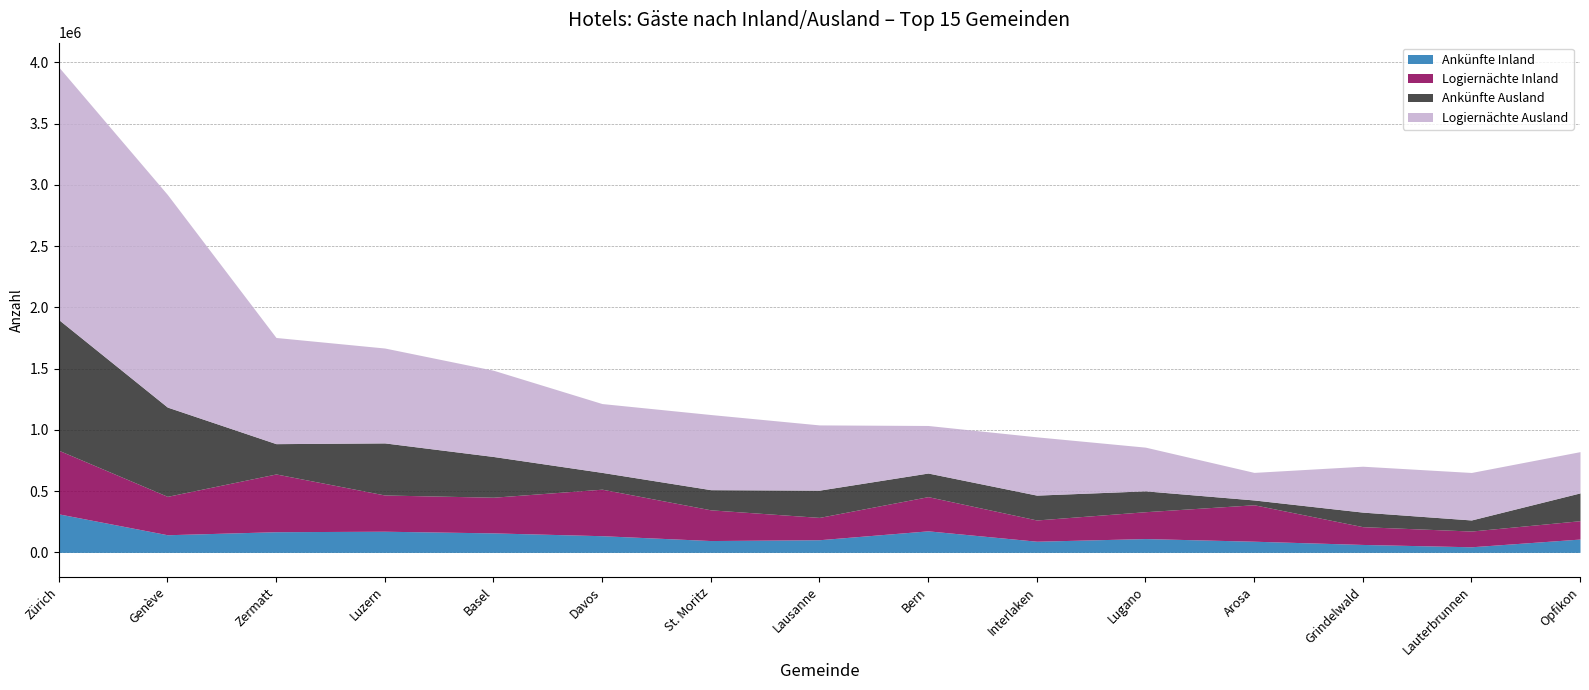

After their last crossing, which series has the higher values: Ankünfte Ausland or Ankünfte Inland?

Ankünfte Ausland